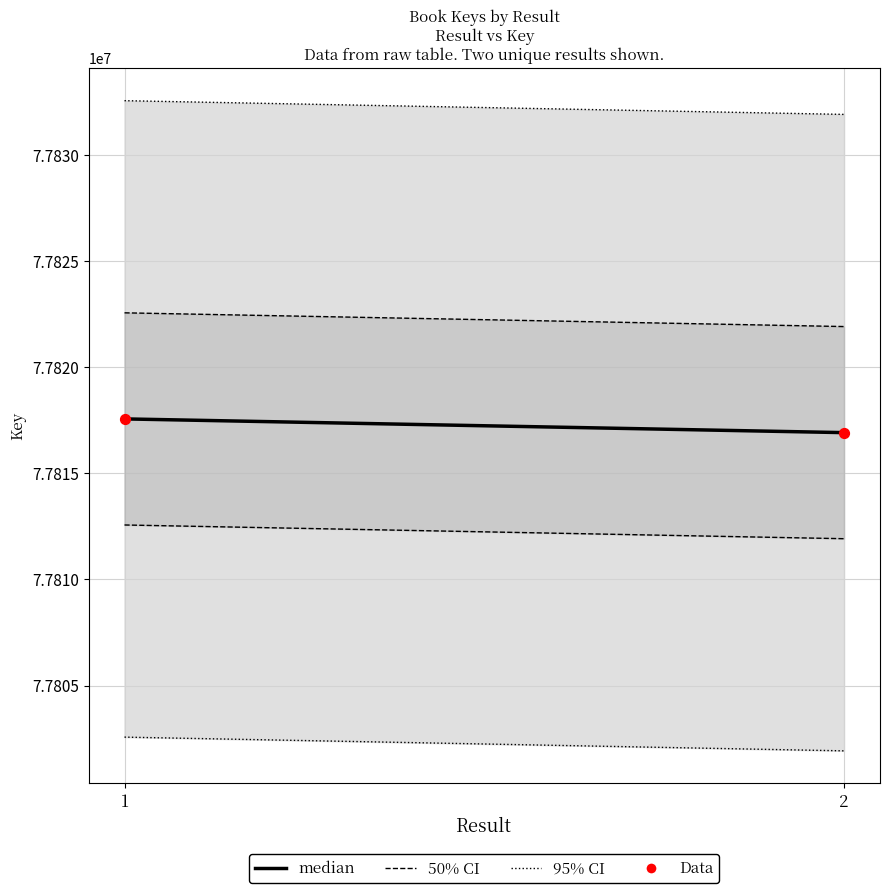

What is the range of Y values (max minus min)?

647